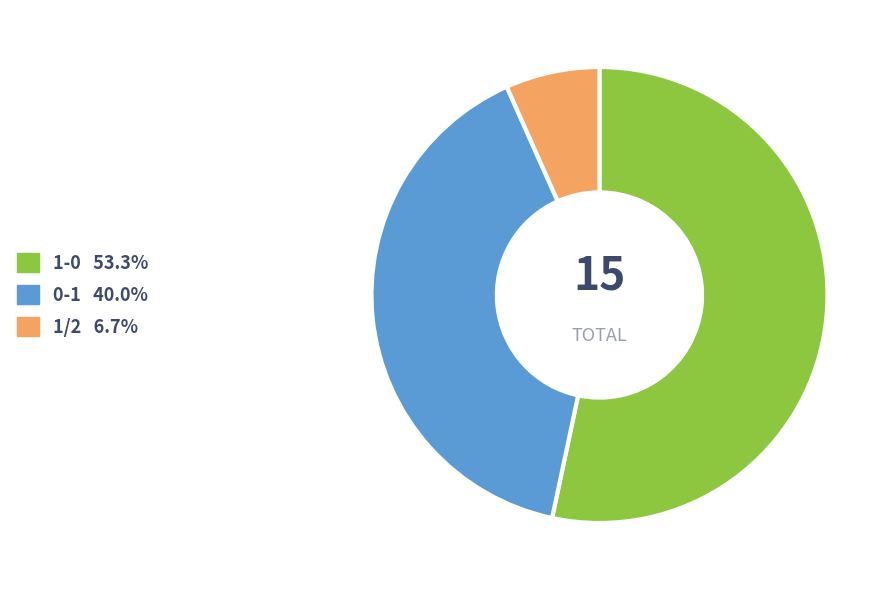

How many slices are in this pie chart?

3